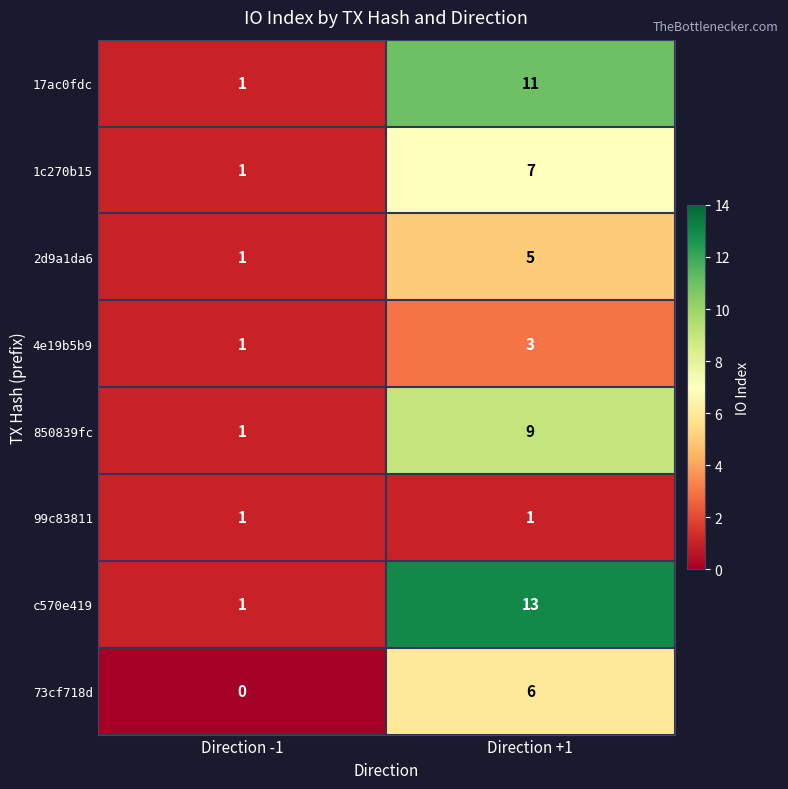

How many values in the c570e419 series are below 13?

1